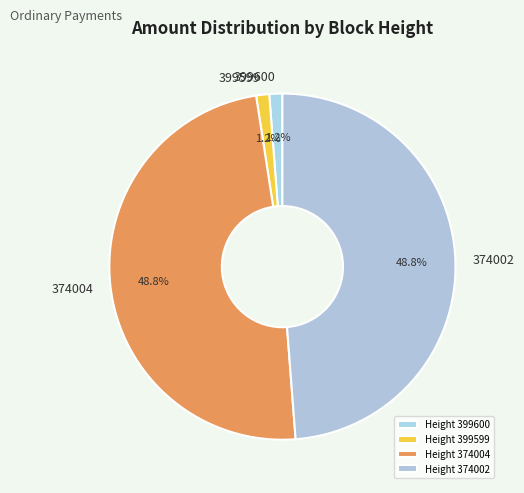

Count the number of slices in the pie.

4